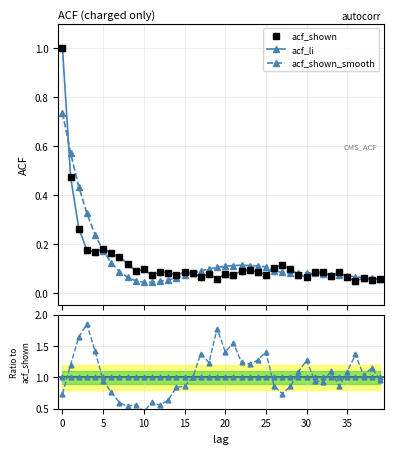

Which series ends up on top after the final intersection of acf_shown_smooth and acf_li?

acf_li